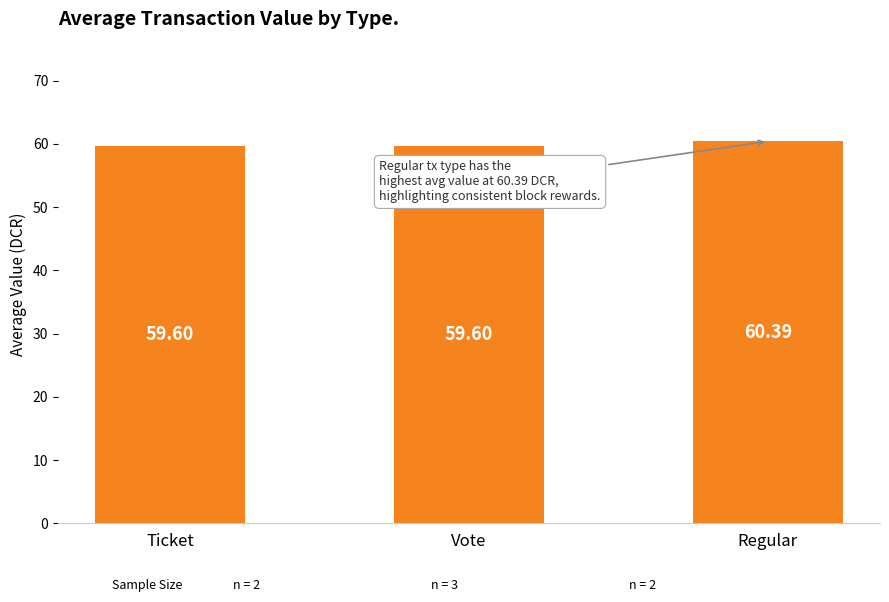

What is the ratio of the value at Ticket to the value at Vote?

1.0